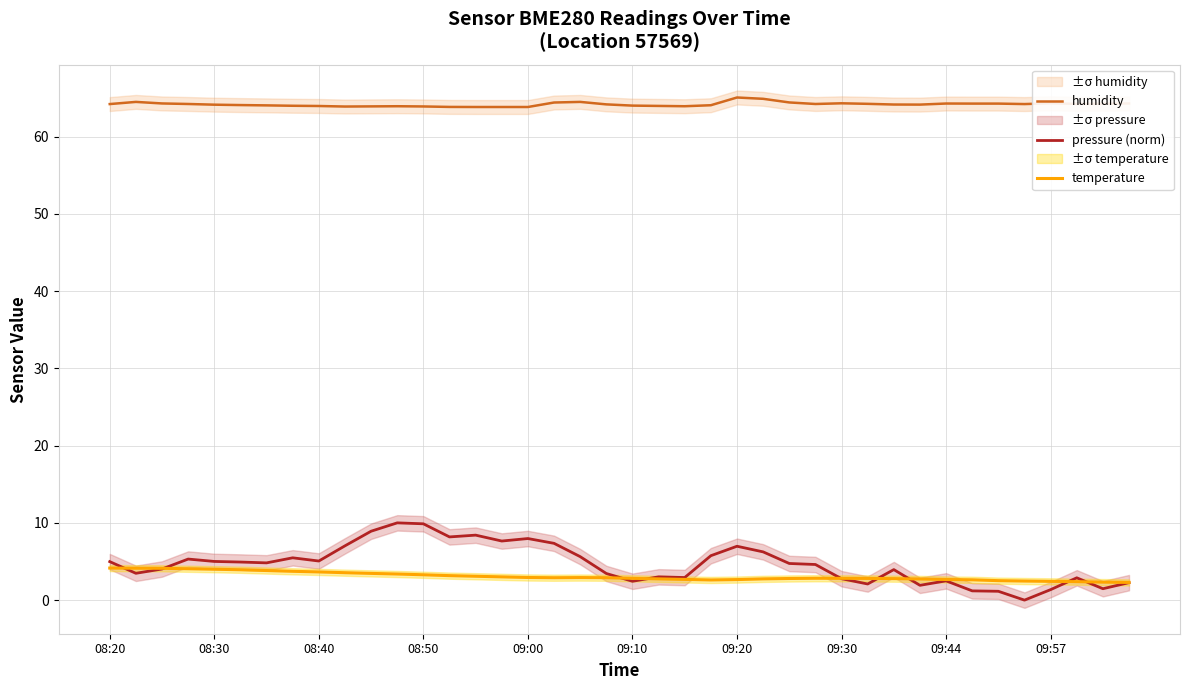

Reading left to right, transcribe all the data shown in this chart.

humidity: 64.2	64.5	64.3	64.2	64.1	64.1	64.0	64.0	64.0	63.9	63.9	63.9	63.9	63.8	63.8	63.8	63.8	64.4	64.5	64.2	64.0	64.0	63.9	64.0	65.0	64.9	64.4	64.2	64.3	64.2	64.1	64.1	64.3	64.3	64.3	64.2	64.3	64.2	64.2	64.3
pressure (norm): 5.0	3.5	4.0	5.3	5.0	4.9	4.8	5.5	5.1	7.0	8.9	10.0	9.9	8.2	8.4	7.6	8.0	7.3	5.6	3.4	2.4	3.0	2.9	5.8	7.0	6.2	4.7	4.6	2.8	2.1	4.0	1.9	2.5	1.2	1.1	0.0	1.4	2.9	1.5	2.3
temperature: 4.2	4.1	4.1	4.1	4.0	3.9	3.8	3.7	3.6	3.5	3.5	3.4	3.3	3.2	3.1	3.0	2.9	2.9	2.9	2.9	2.8	2.8	2.7	2.6	2.7	2.8	2.8	2.8	2.8	2.8	2.8	2.7	2.7	2.6	2.5	2.5	2.4	2.4	2.3	2.3